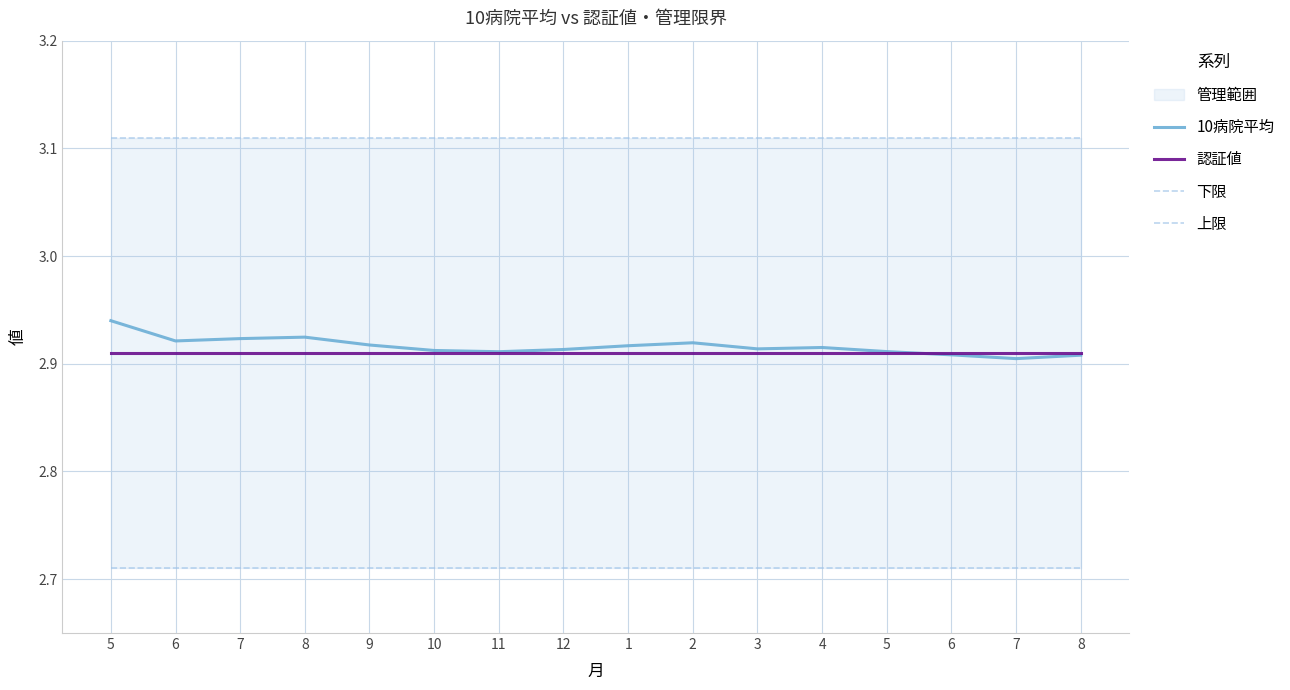

True or false: 認証値 and 下限 intersect in this chart.

False